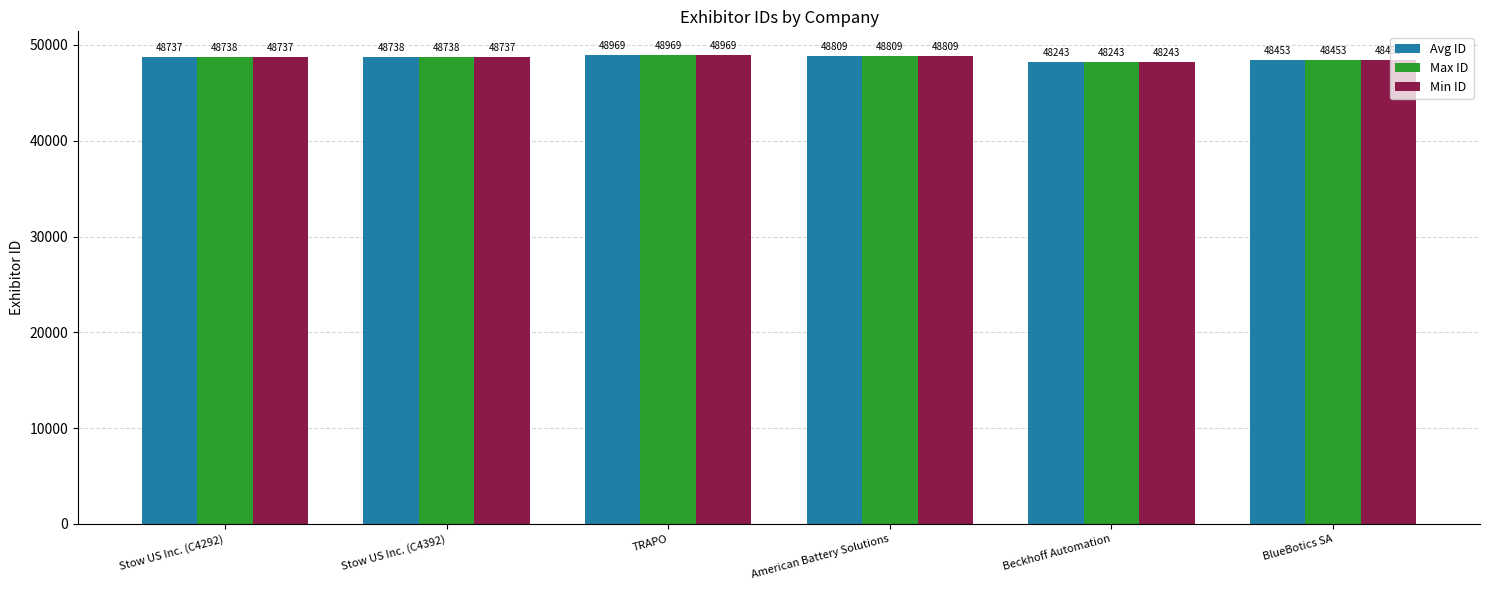

What is the approximate value of Min ID at Stow US Inc. (C4392), to the nearest 100?

48700